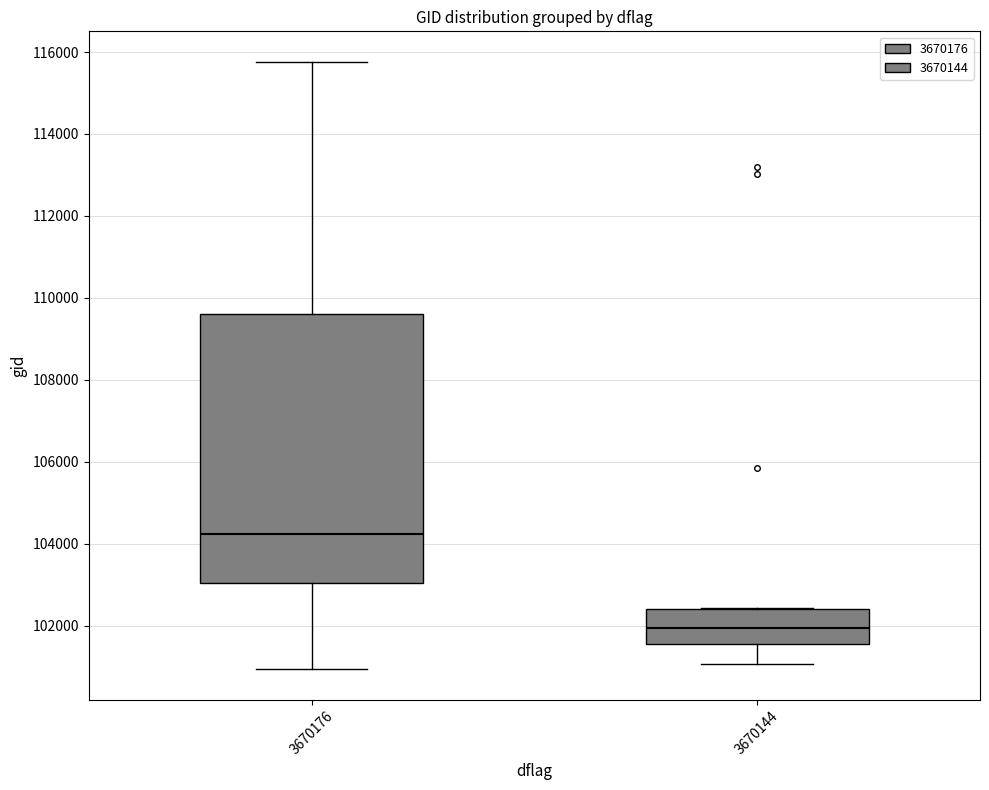

Reading left to right, read every box against the y-axis: the position of its median line, the range the box covers, and the ends of its whiskers. The values are not printed on the chart, so give them approximately, as read against the axis.

3670176: median 104200, box 103000 to 109600, whiskers 101000 to 115800
3670144: median 102000, box 101600 to 102400, whiskers 101000 to 102400